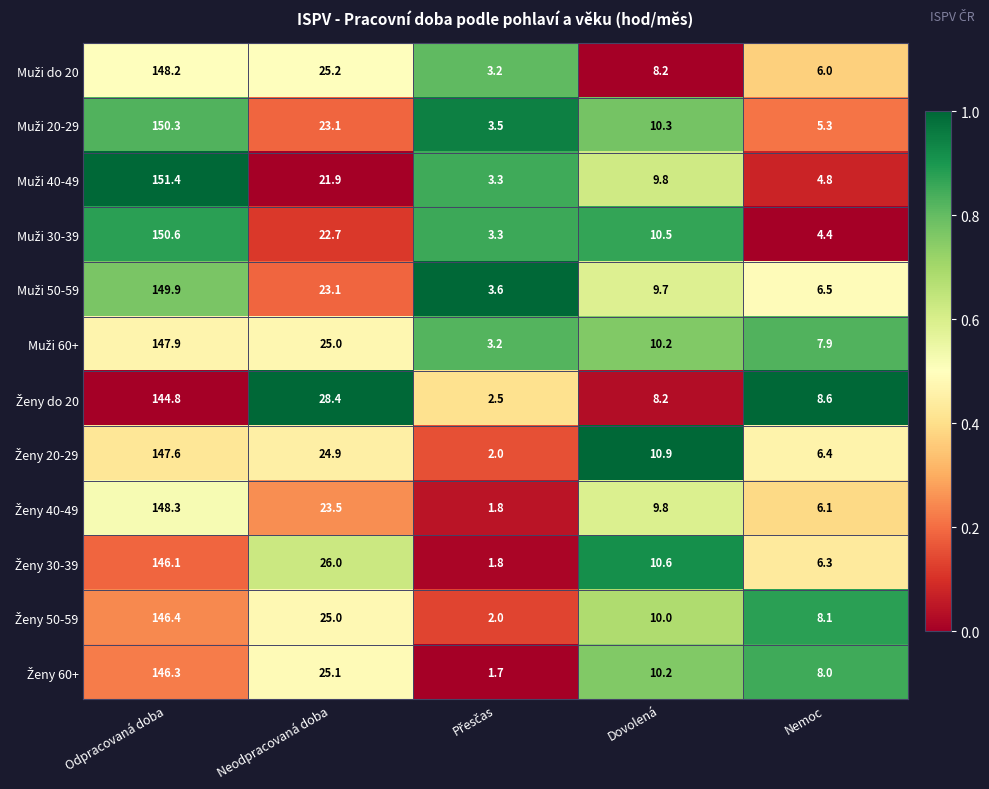

What is the minimum value shown in the chart?

1.7